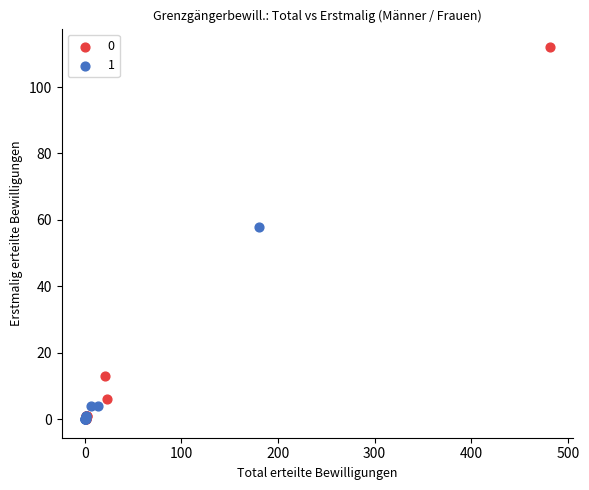

Which series contains the highest Y value?

0